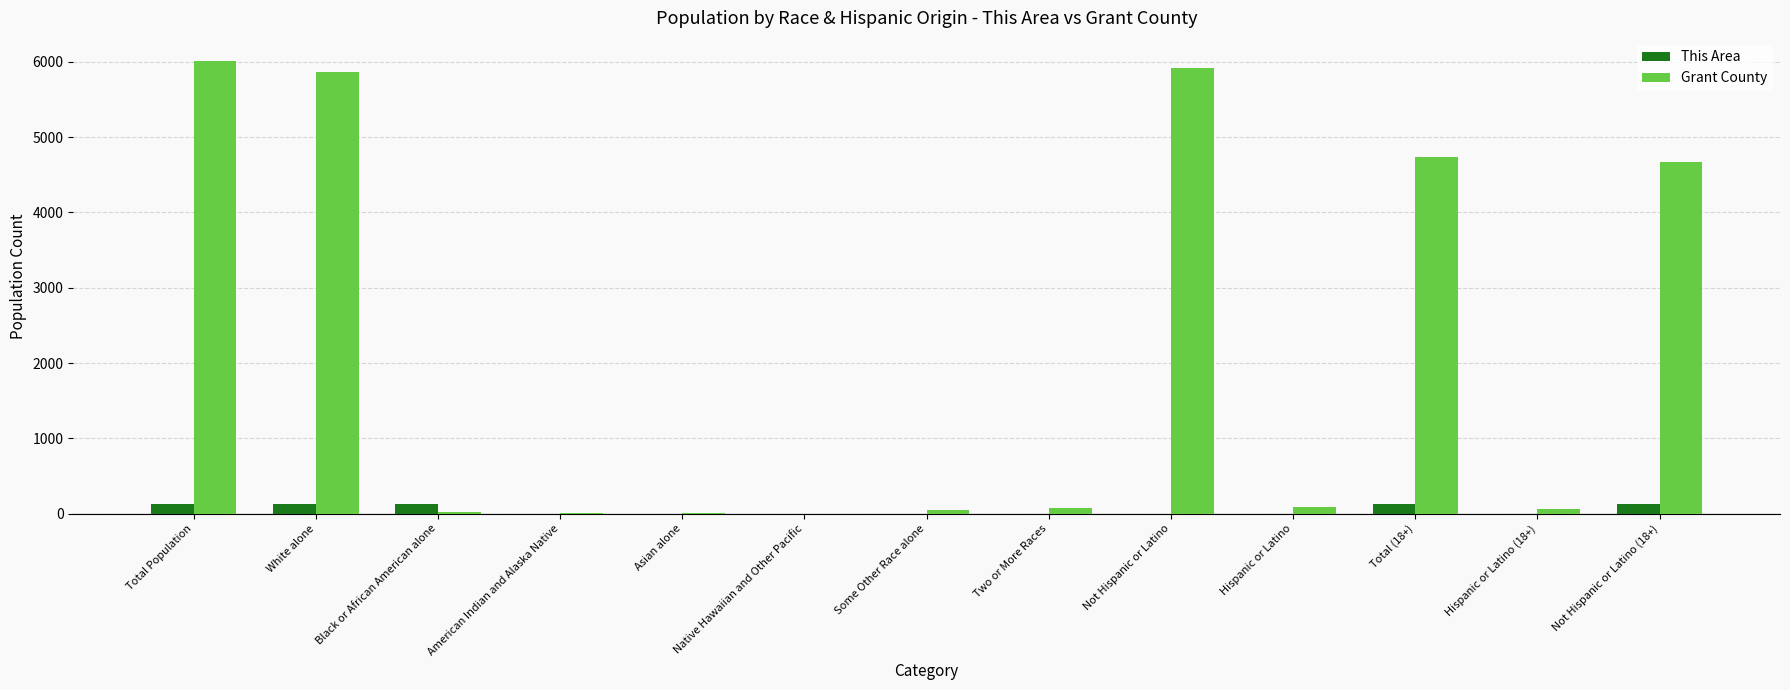

At which label does Grant County first exceed 69?

Total Population